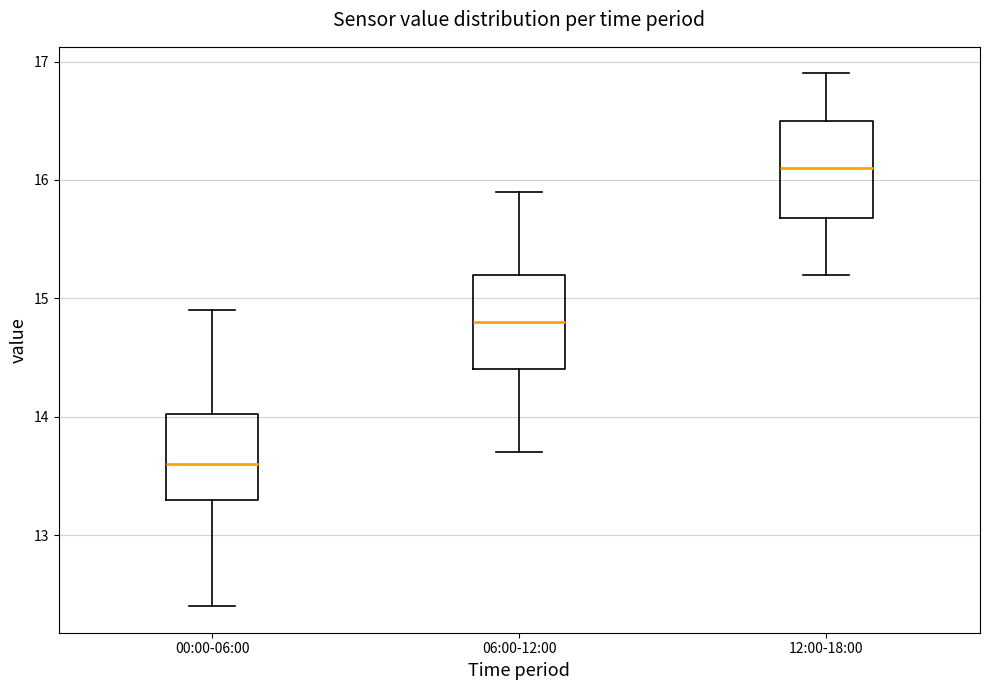

Where does the upper whisker of the box for 00:00-06:00 end on the y-axis? The values are not printed on the chart, so give them approximately, as read against the axis.

14.9